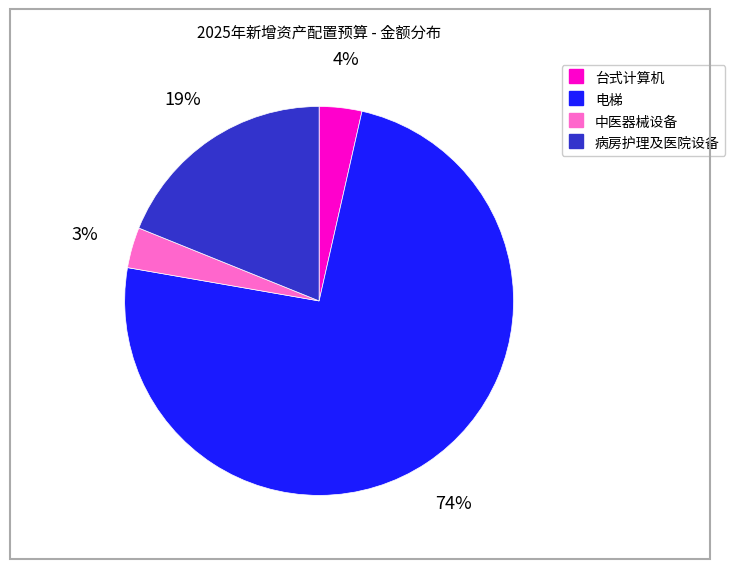

To the nearest percent, what is the difference between the largest and smallest slice percentages?

71%